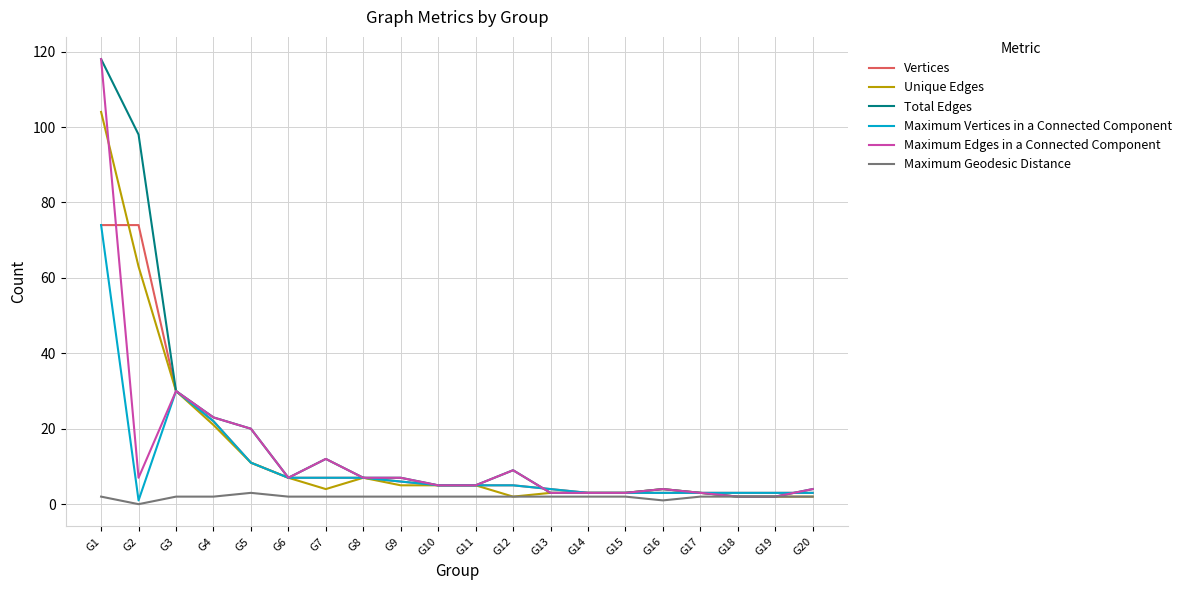

What is the sum of all Maximum Edges in a Connected Component values?

274